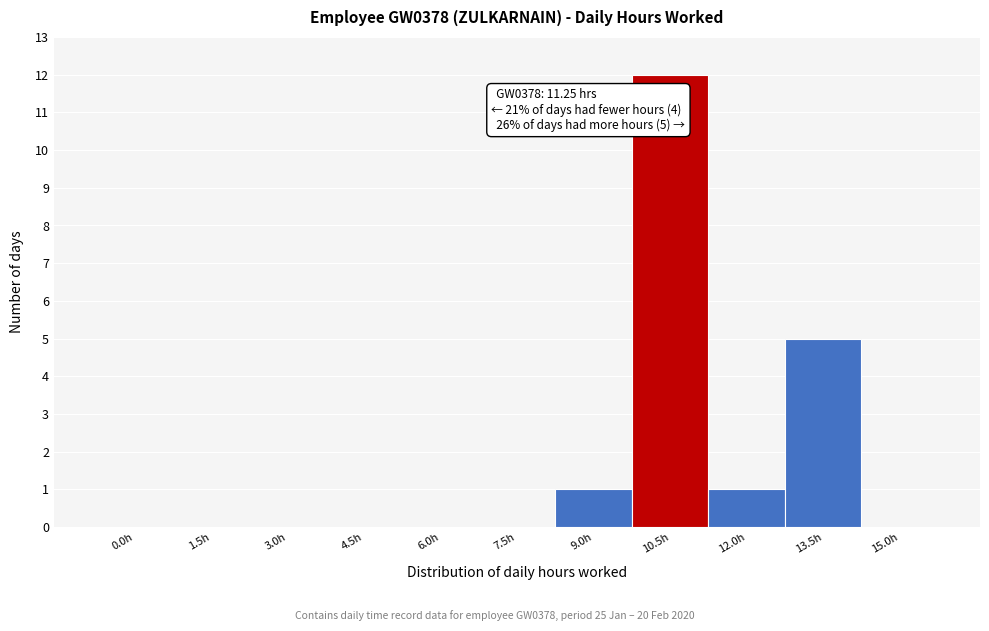

Reading left to right, extract all data points from this chart.

0.0h=0	1.5h=0	3.0h=0	4.5h=0	6.0h=0	7.5h=0	9.0h=1	10.5h=12	12.0h=1	13.5h=5	15.0h=0